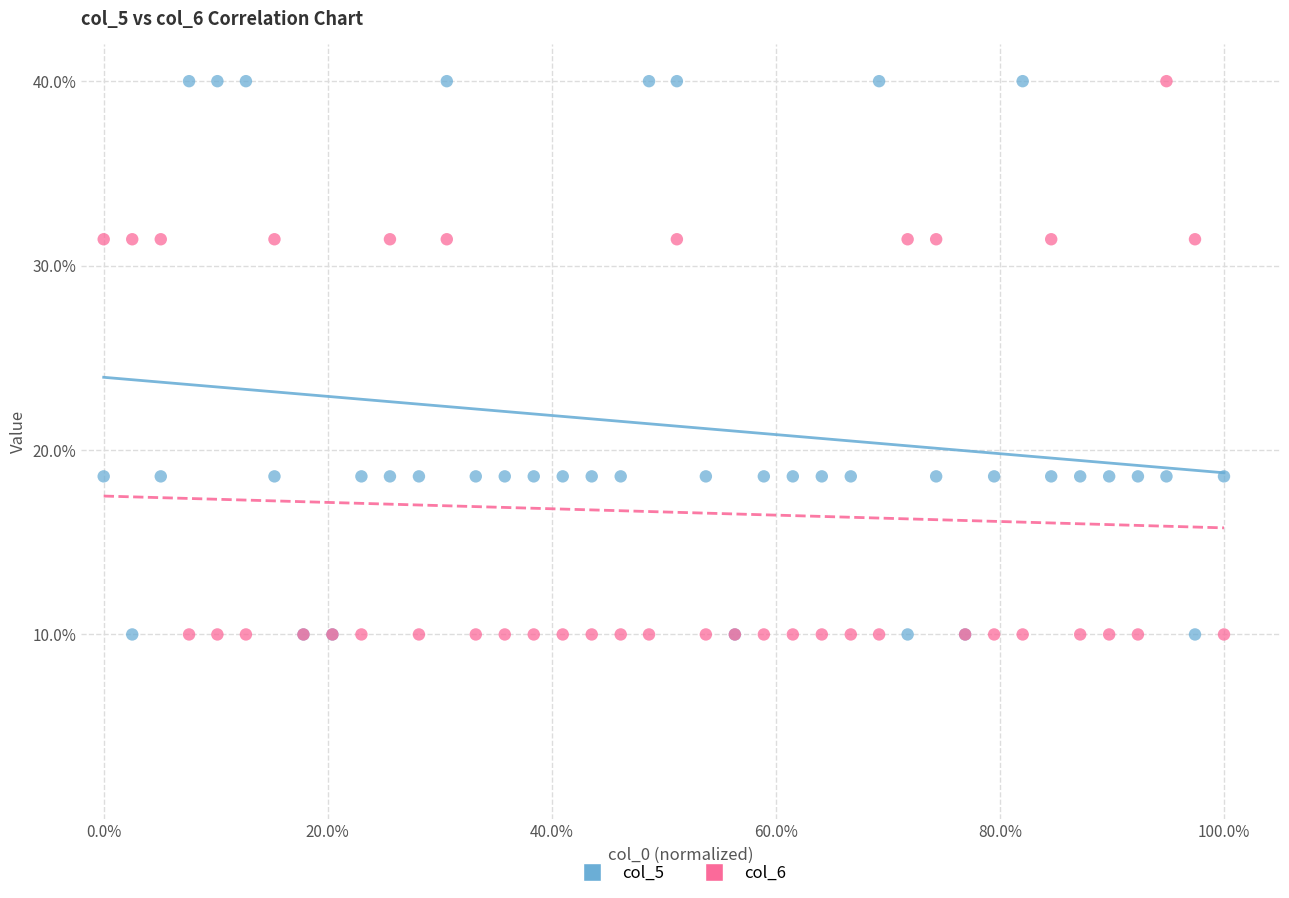

What is the X range (max minus min) for the scatter plot?

1.0